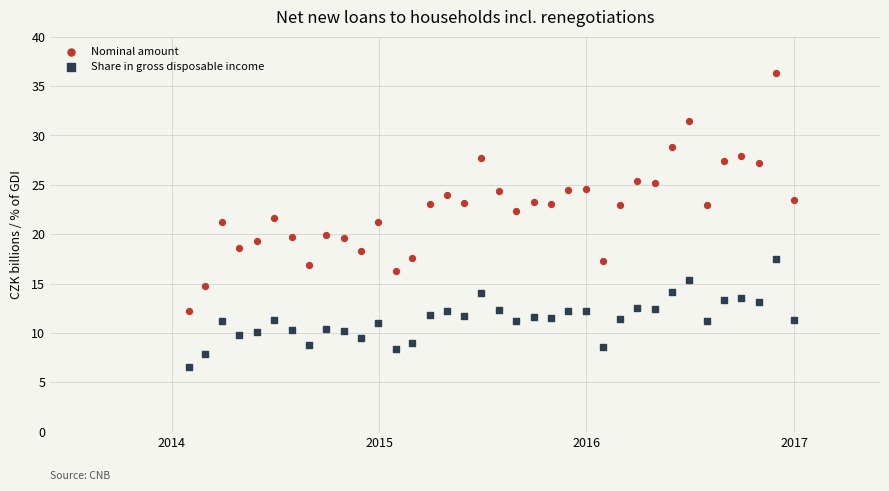

What is the X range (max minus min) for the scatter plot?

1065.0